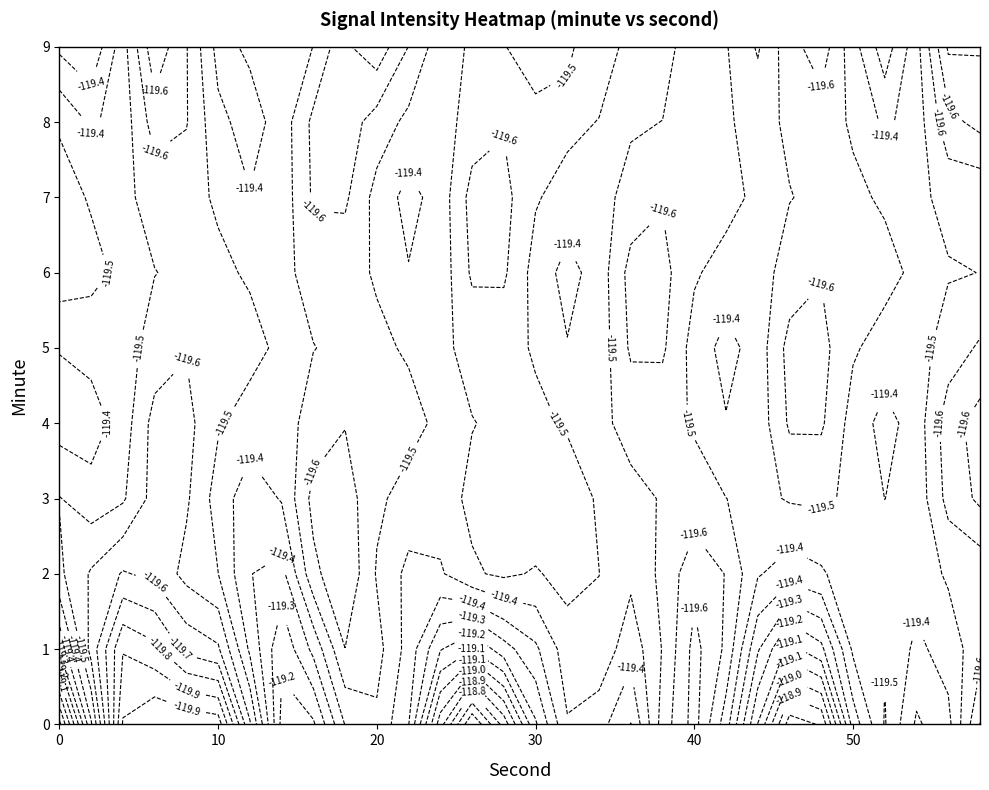

What is the maximum value shown in the chart?

-116.3